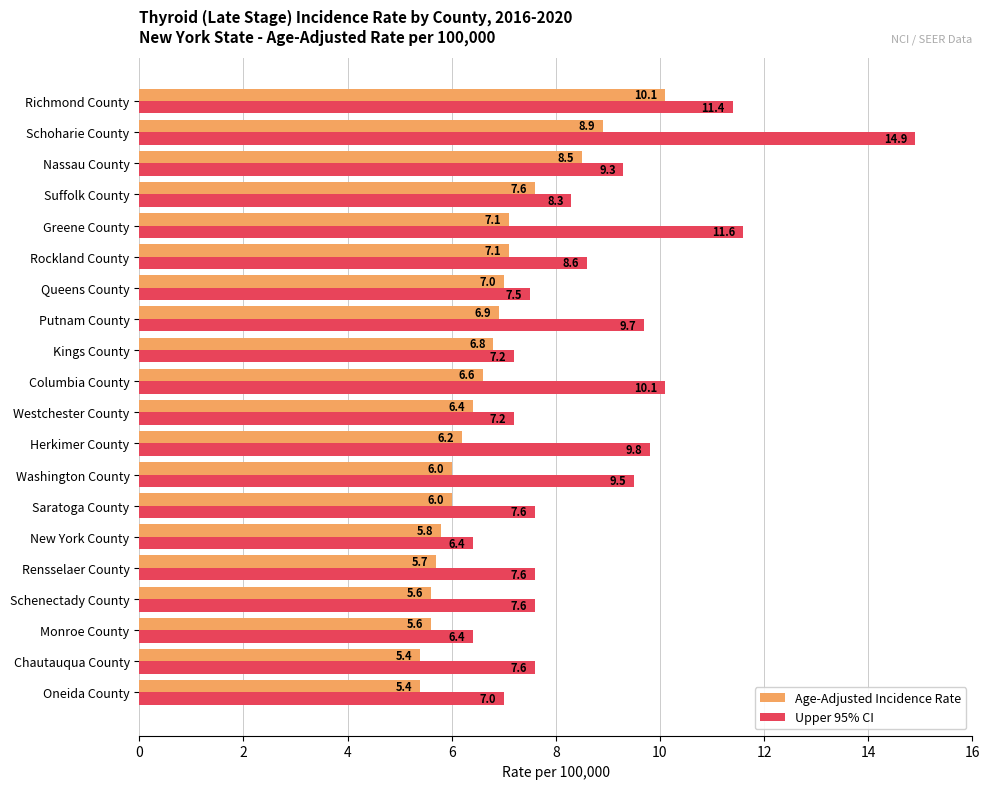

Which series has the largest total across all categories?

Upper 95% CI